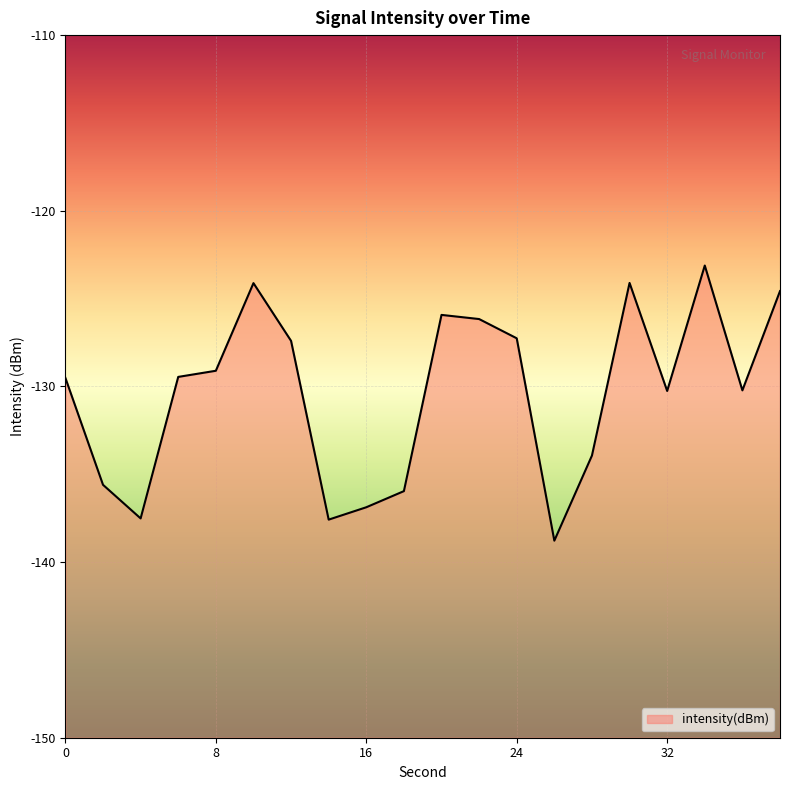

List the labels in order of value, smallest first.

26, 14, 4, 16, 18, 2, 28, 32, 36, 0, 6, 8, 12, 24, 22, 20, 38, 10, 30, 34